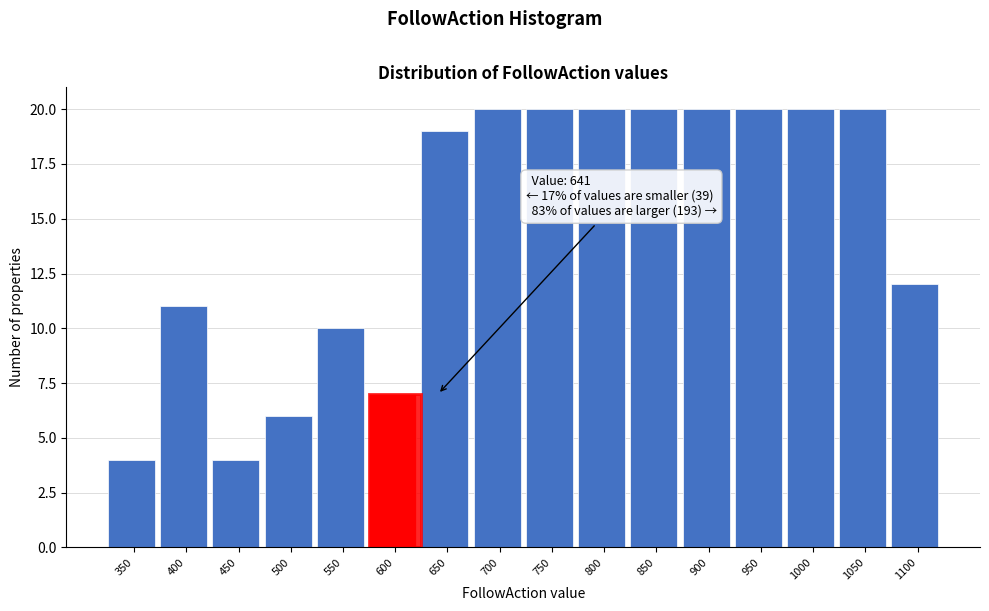

Reading right to left, list all the values displayed in this chart.

1100=12	1050=20	1000=20	950=20	900=20	850=20	800=20	750=20	700=20	650=19	600=7	550=10	500=6	450=4	400=11	350=4